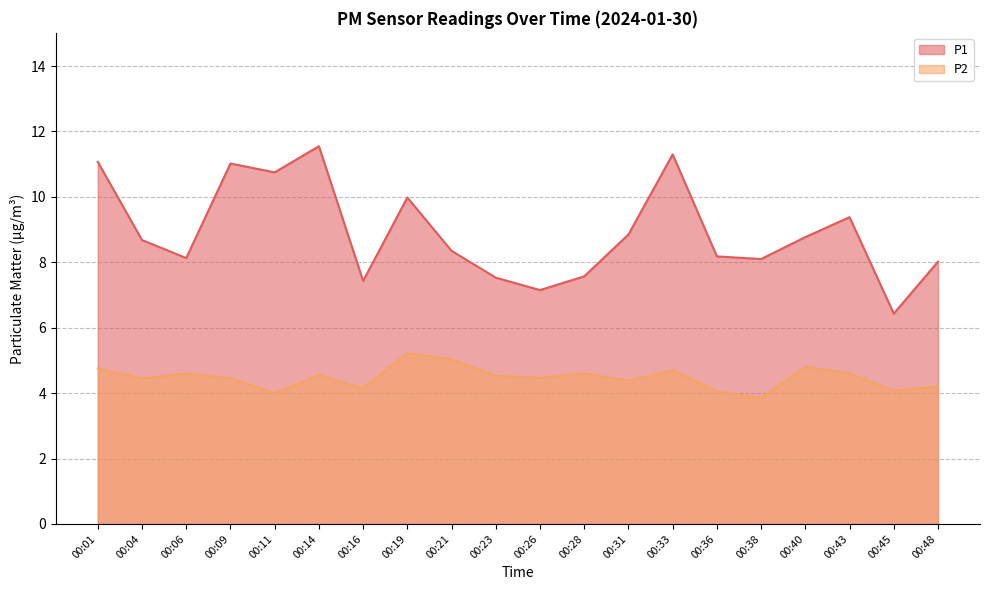

What is the value of the P2 point at the 8th from the left?

5.2